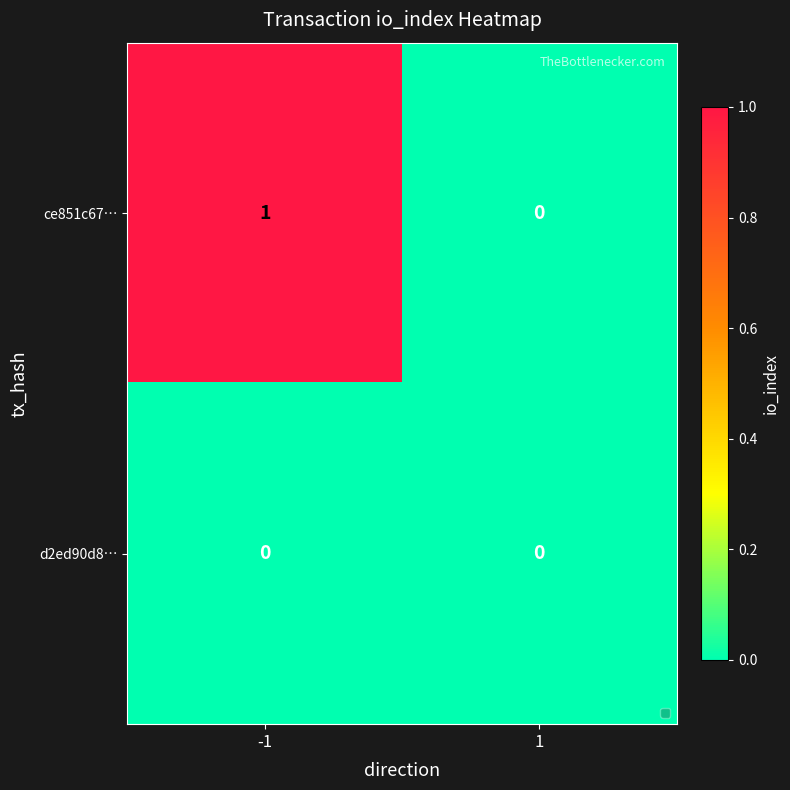

Which series has the largest range (max minus min)?

ce851c67…